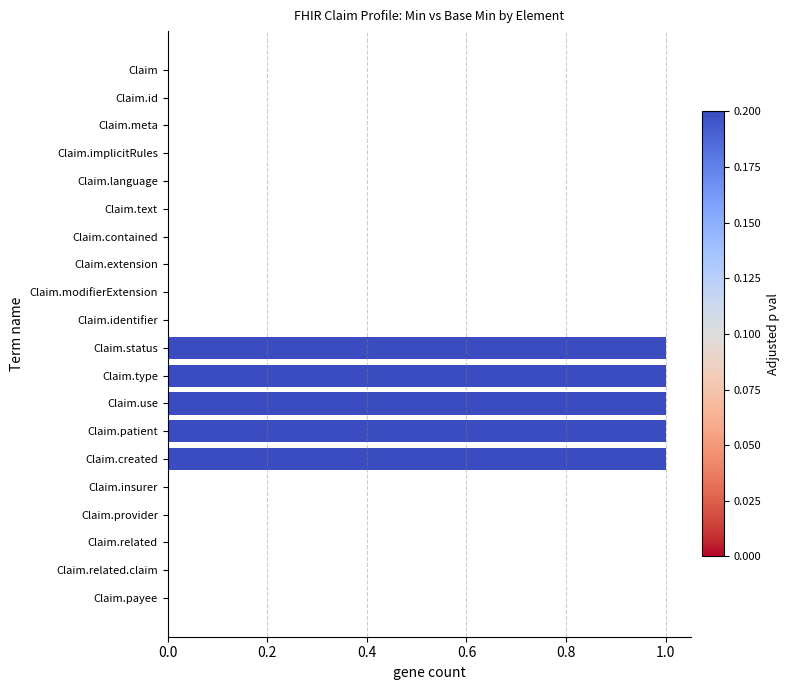

What is the change in value from Claim.language to Claim.created?

+1